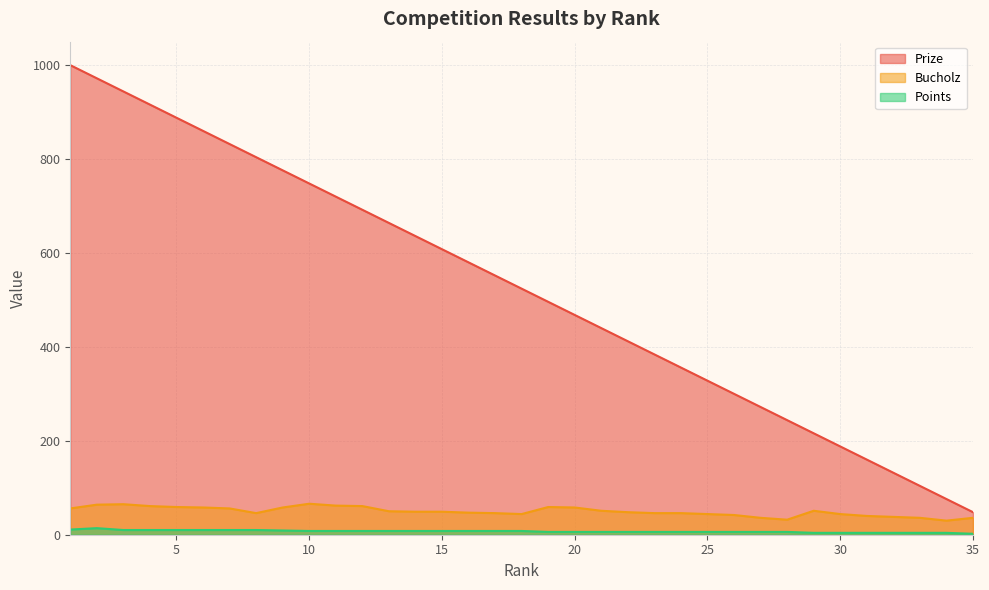

Which series has the largest total across all categories?

Prize